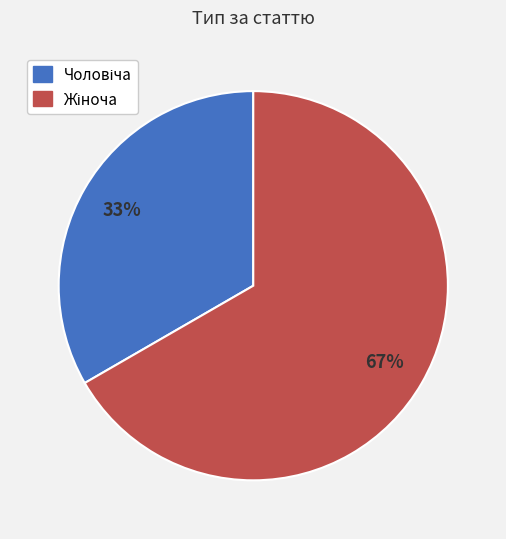

Count the number of slices in the pie.

2